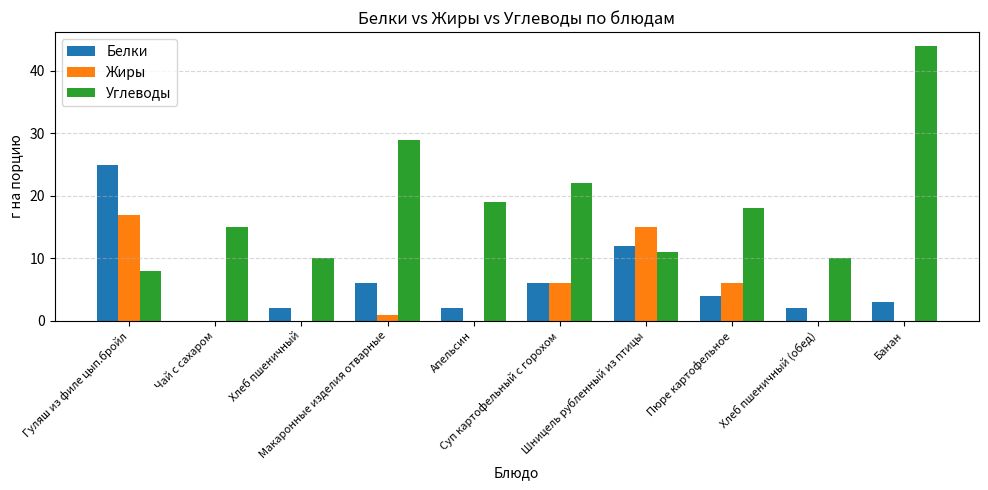

What is the maximum value for Углеводы?

44